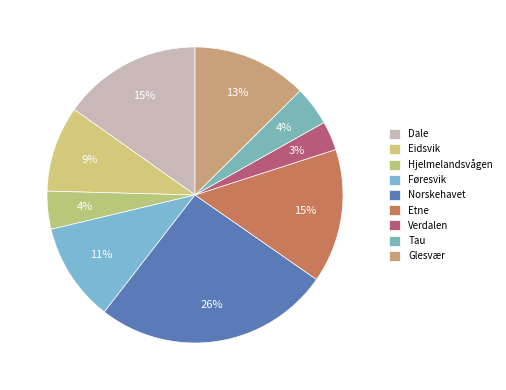

To the nearest percent, what is the difference between the largest and smallest slice percentages?

23%